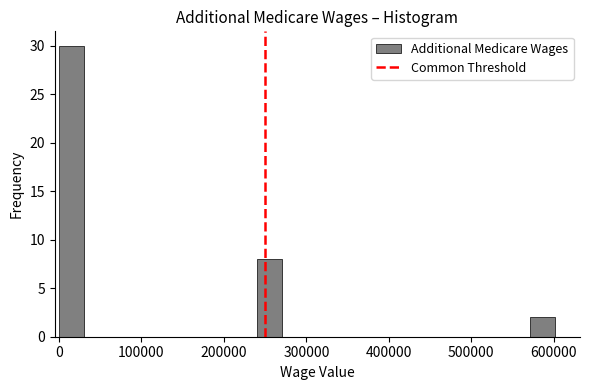

Around what value on the x-axis is the tallest bar? Give the approximate position of its centre, as read against the axis.

20000